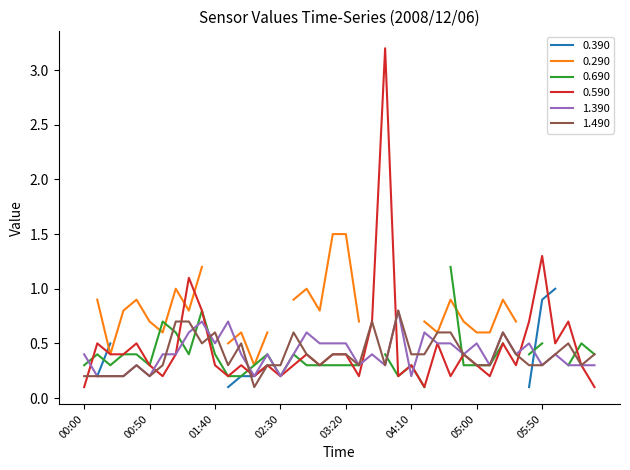

What is the label of the 17th point from the left?

02:40